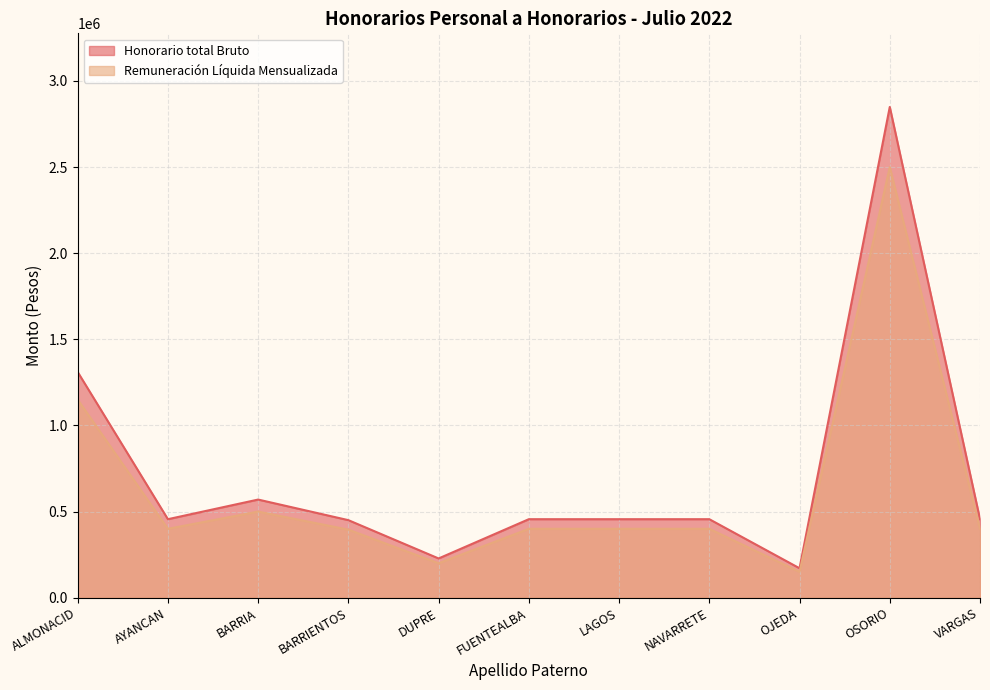

Where does the Remuneración Líquida Mensualizada series first go above 400000?

ALMONACID